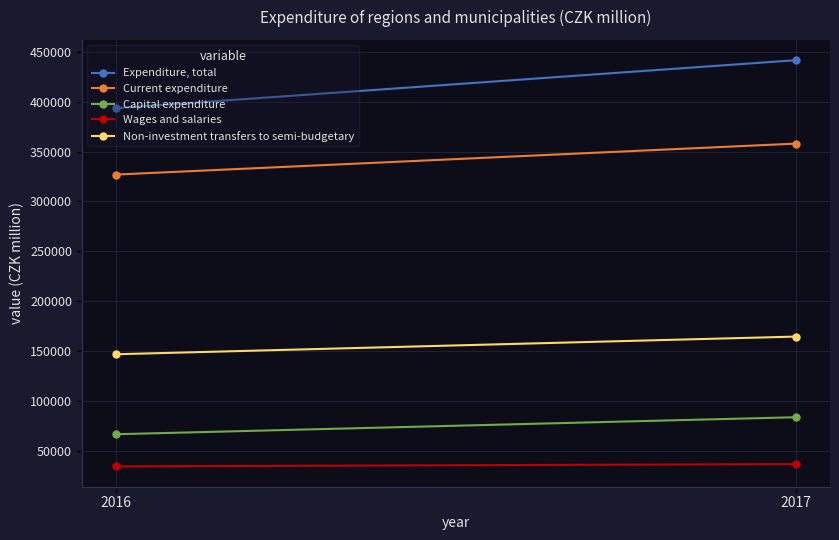

What is the sum of the Non-investment transfers to semi-budgetary values at 2017 and 2016?

311281